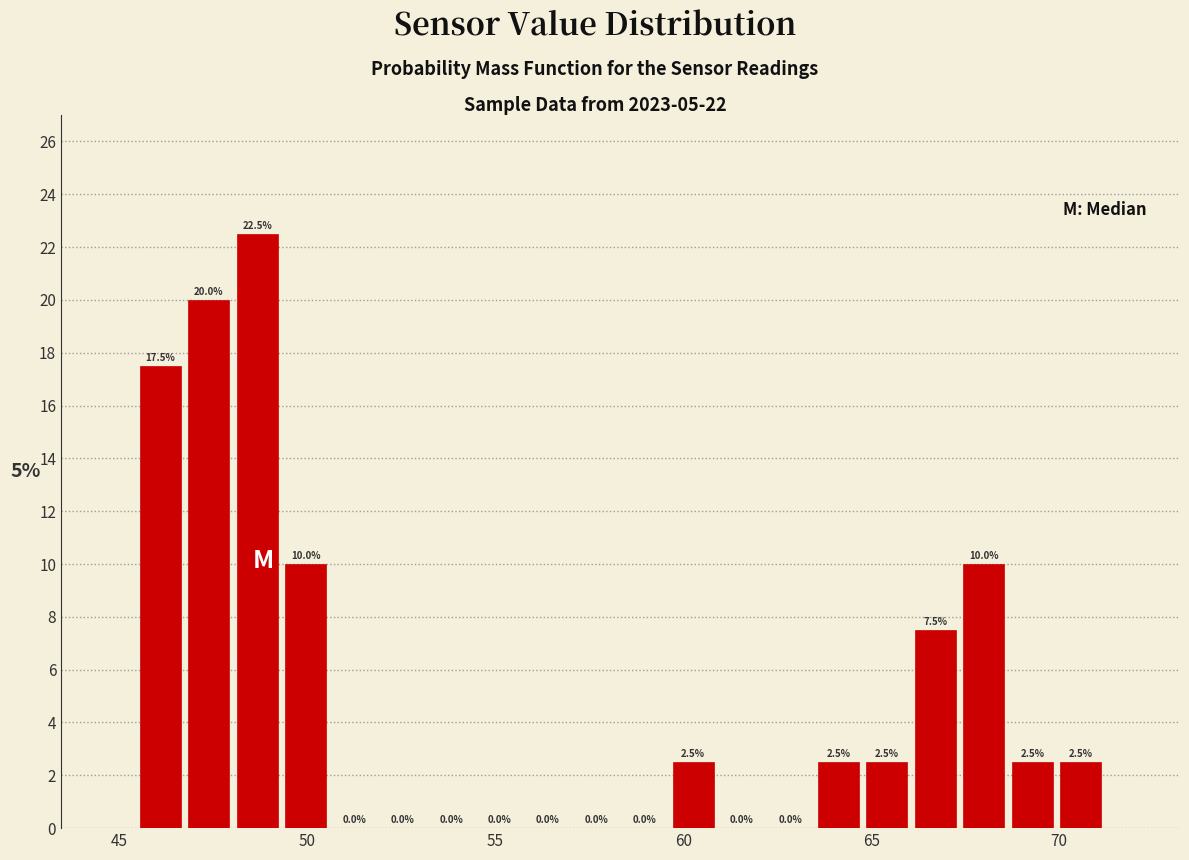

Around what value on the x-axis is the tallest bar? Give the approximate position of its centre, as read against the axis.

48.5